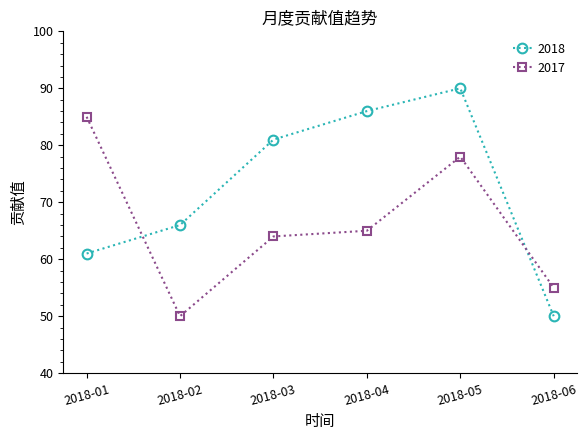

How many categories are shown in the chart?

6